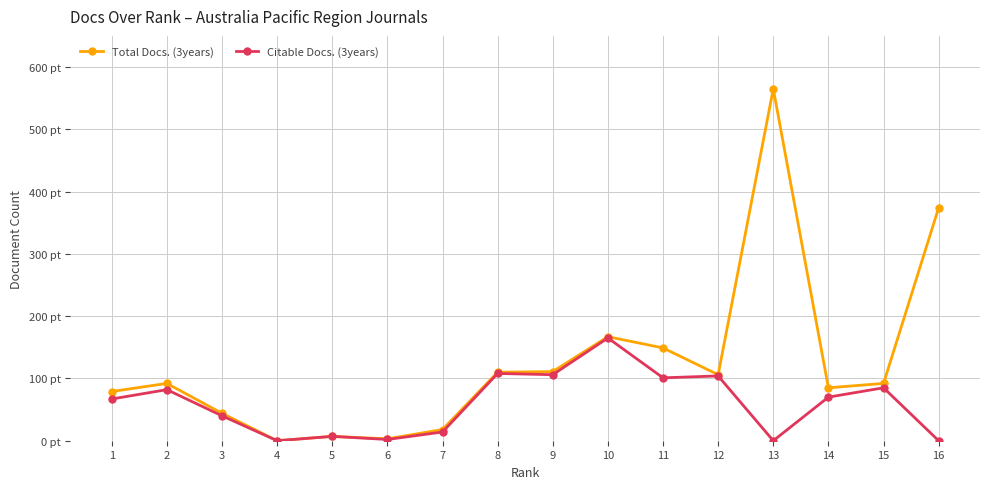

True or false: Total Docs. (3years) and Citable Docs. (3years) intersect in this chart.

False